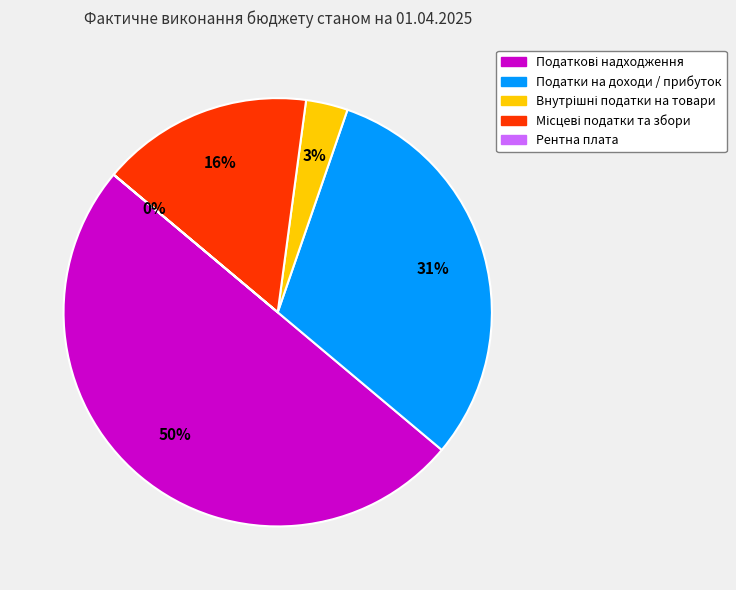

Does Податки на доходи / прибуток account for over 50% of the chart?

No